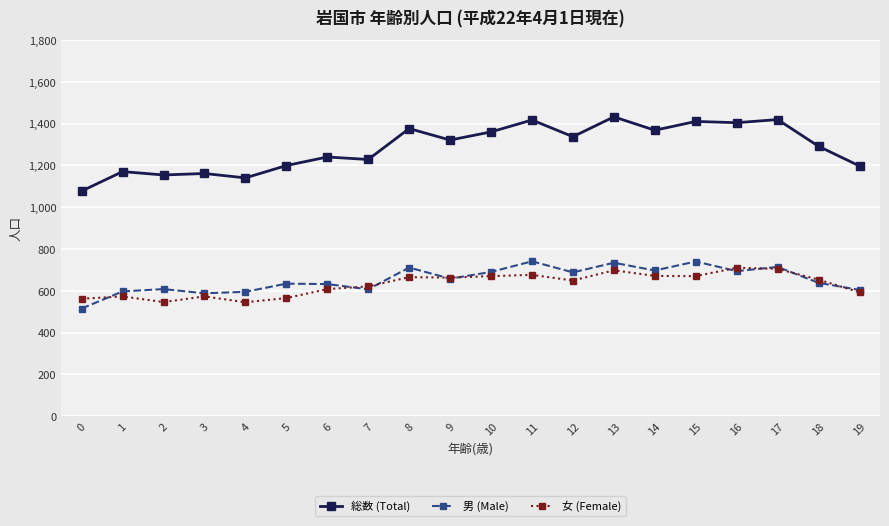

What is the difference between the 女 (Female) values at 2 and 16?

164